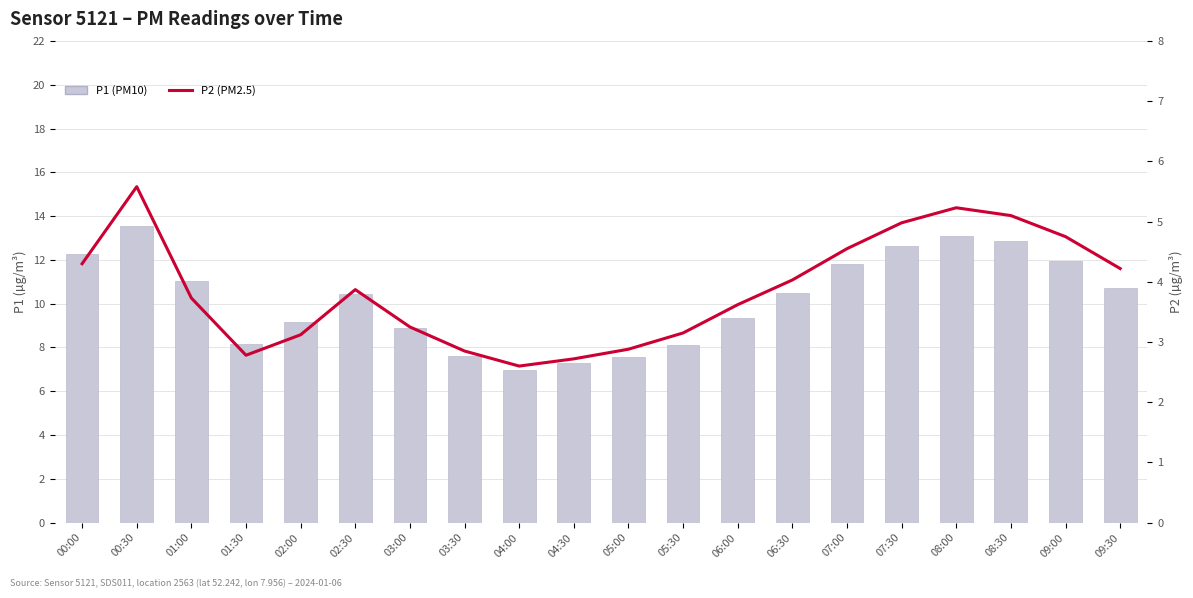

Which series has the largest range (max minus min)?

P1